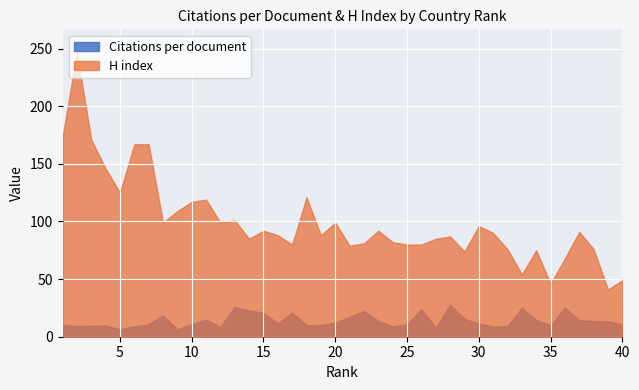

What is the average value of the H index series?

99.9